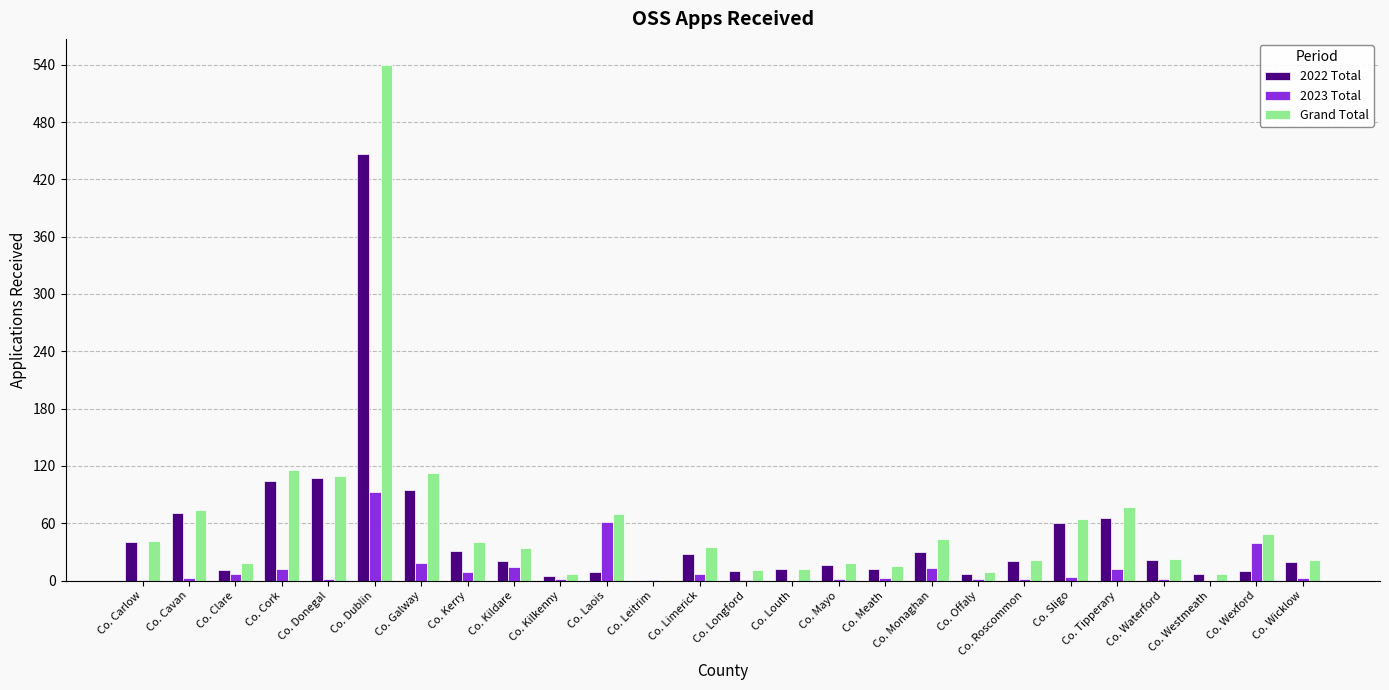

The value of 2022 Total at Co. Leitrim is -201. True or false?

False